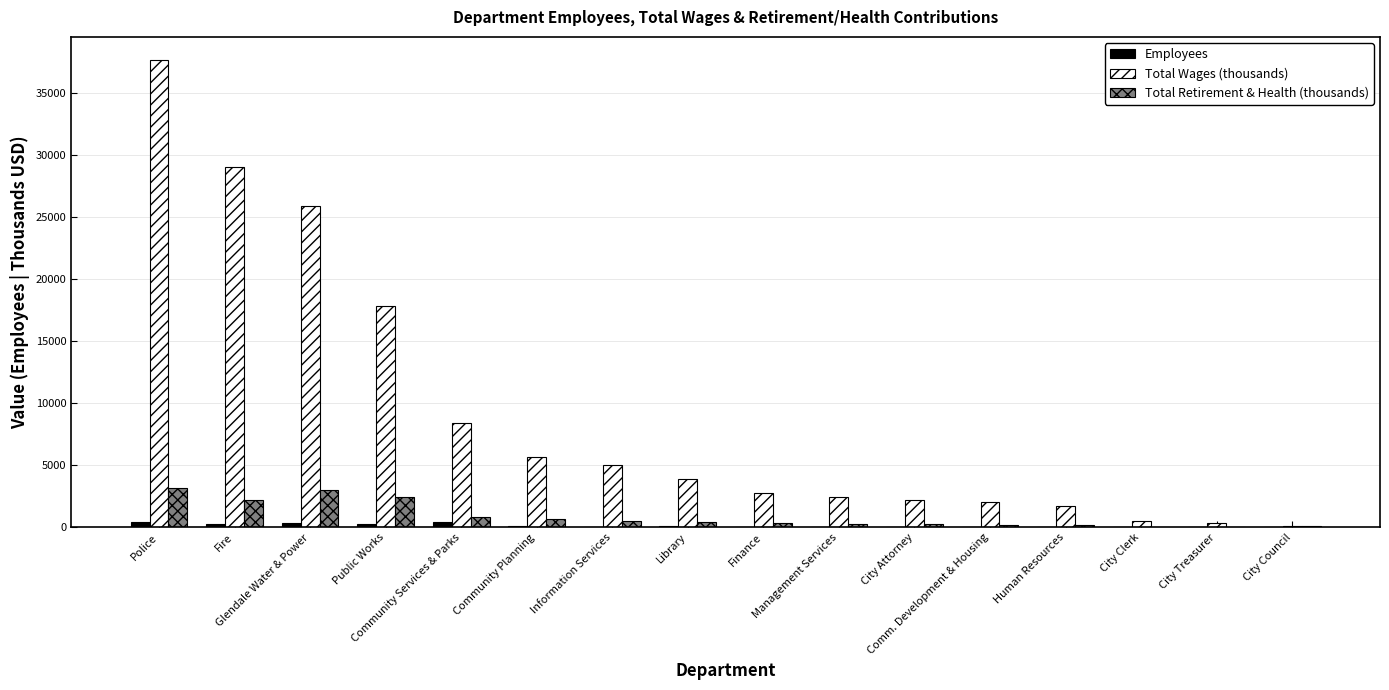

Which series has the largest total across all categories?

Total Wages (thousands)